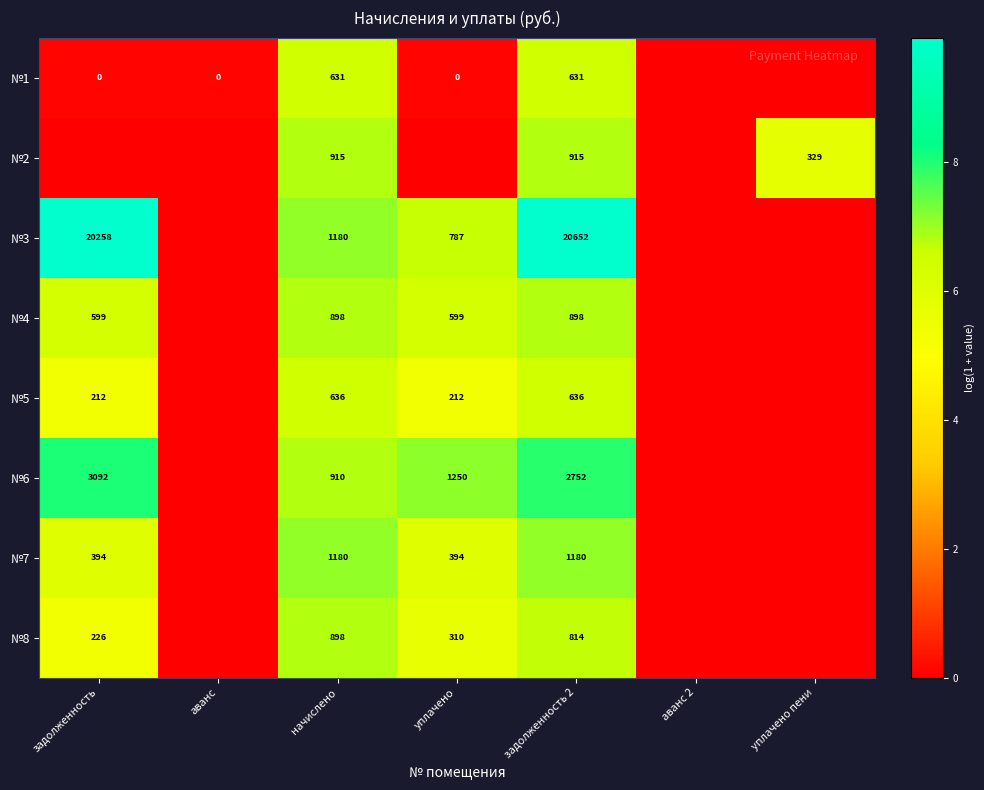

What is the spread (max minus min) of values at начислено?

549